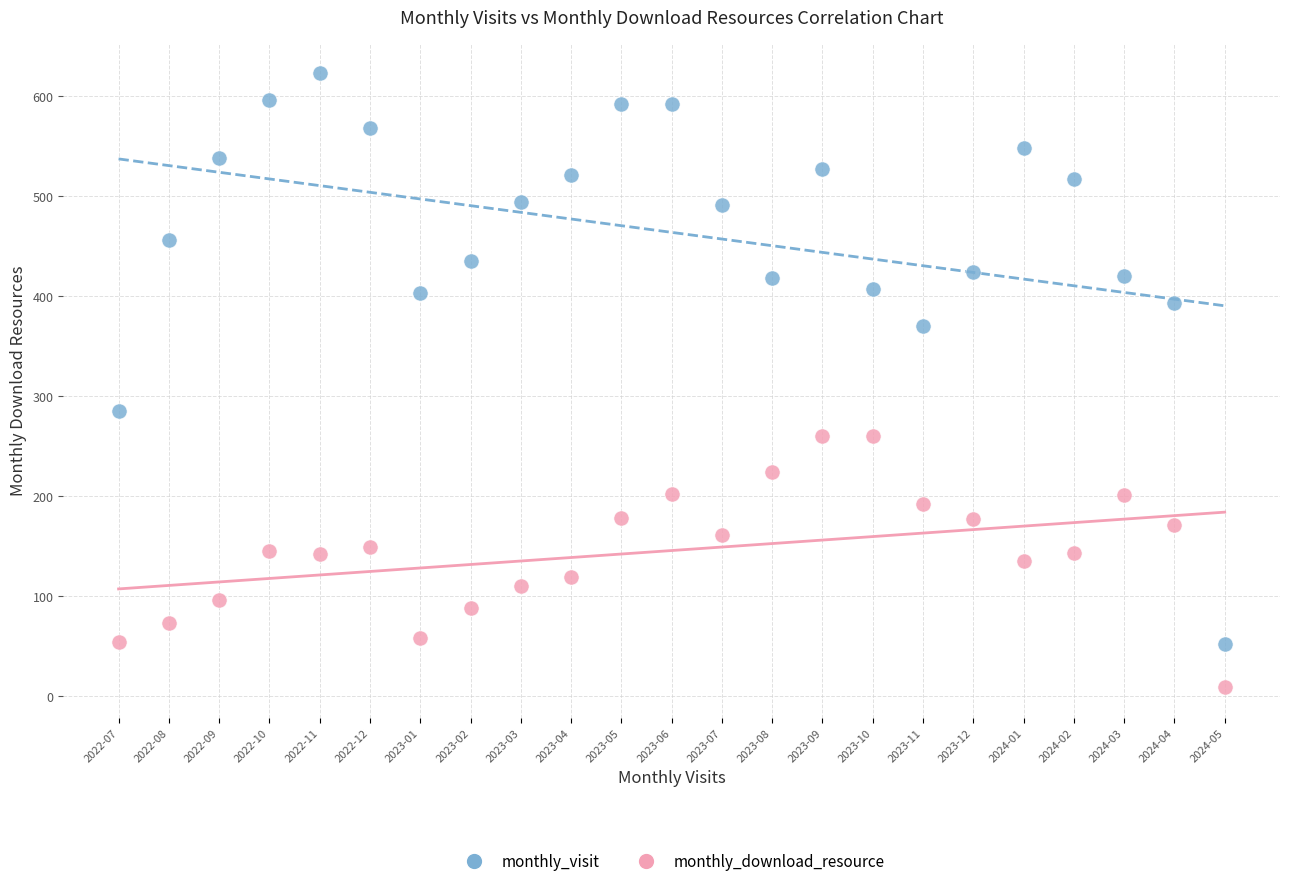

Across all series, what Y value is closest to 316?

285